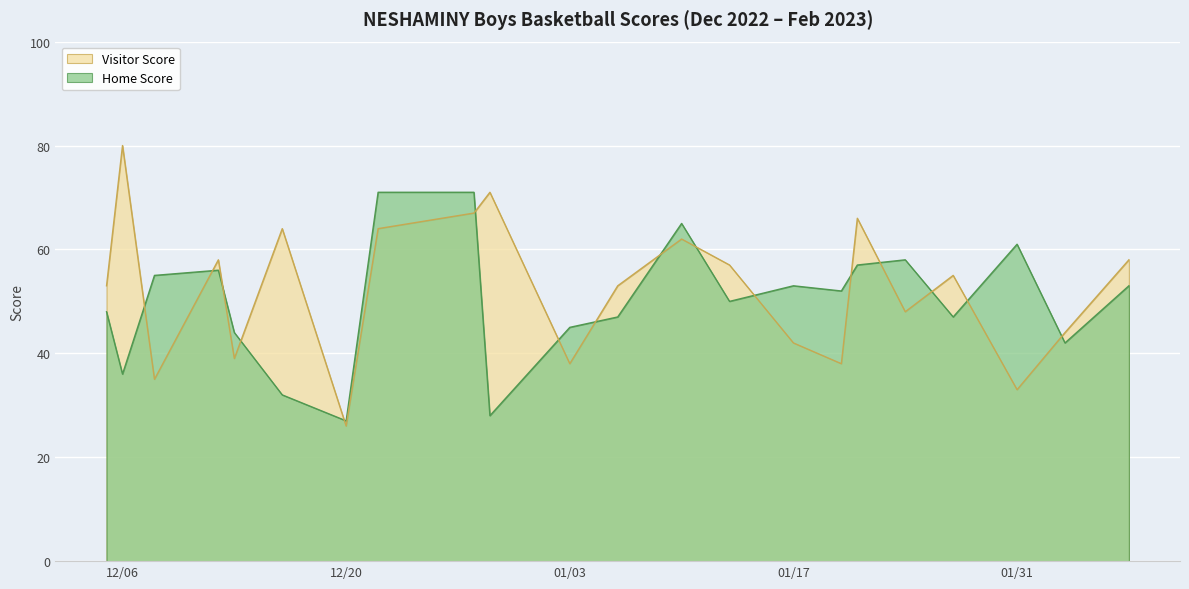

Does the chart display data point markers on the line(s)?

No